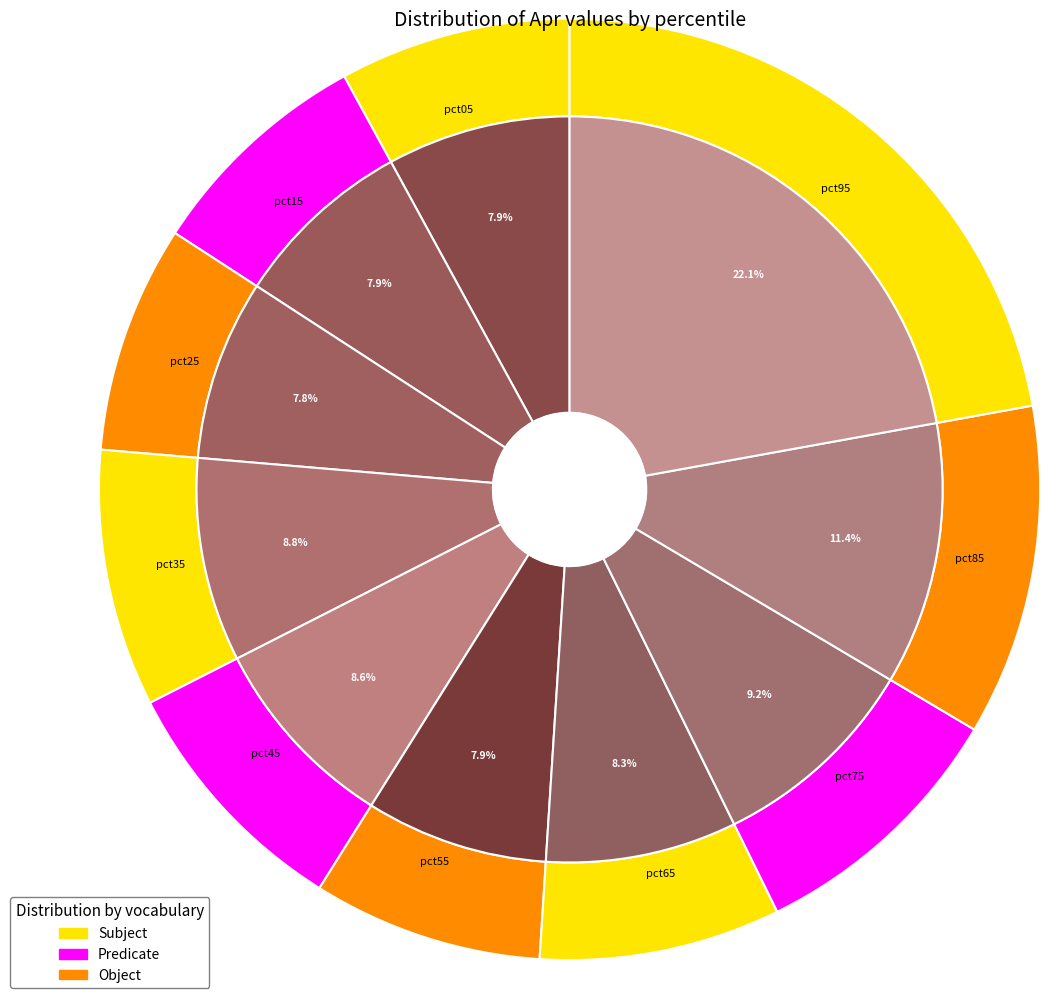

How many segments does this pie chart have?

10